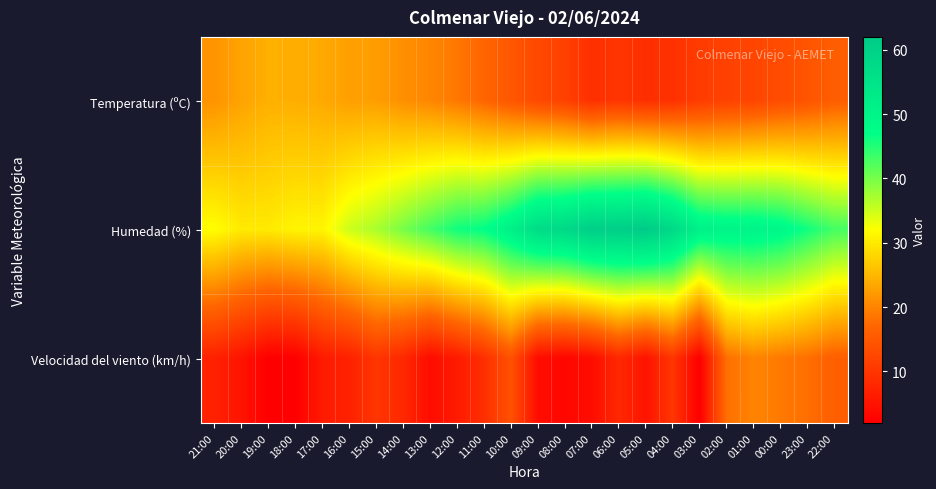

At which category is the sum across all series the highest?

01:00